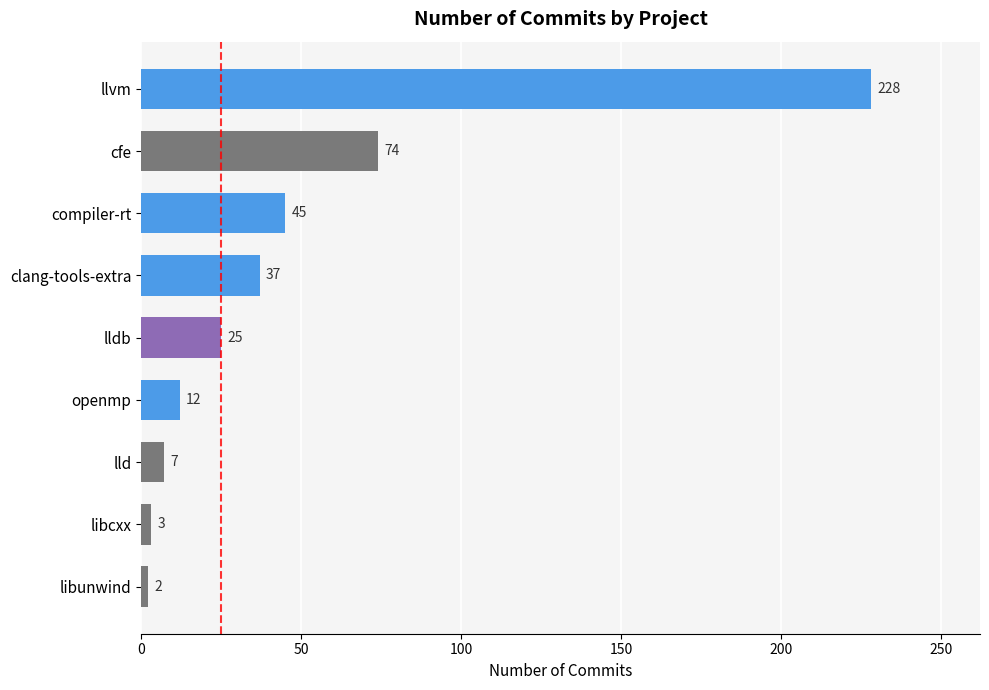

What is the sum of all values?

433